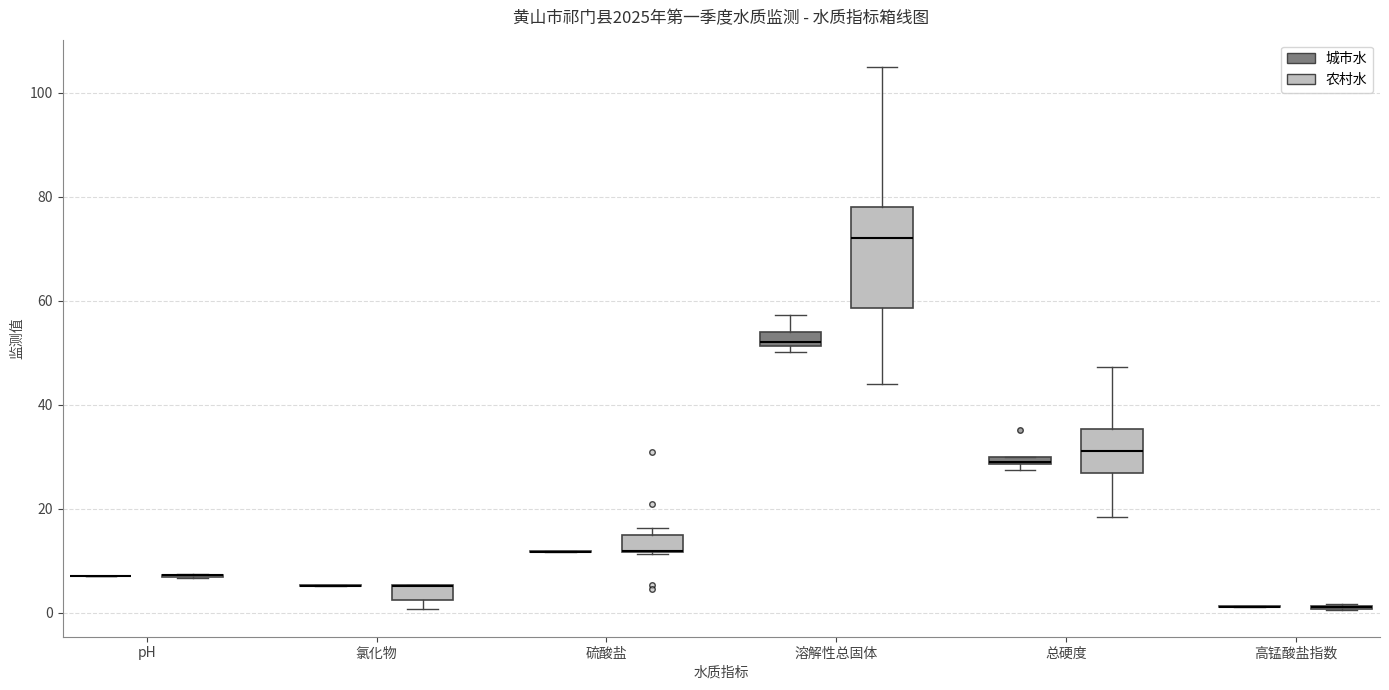

Where does the median line of the box for 溶解性总固体 (农村水) sit on the y-axis? The values are not printed on the chart, so give them approximately, as read against the axis.

72